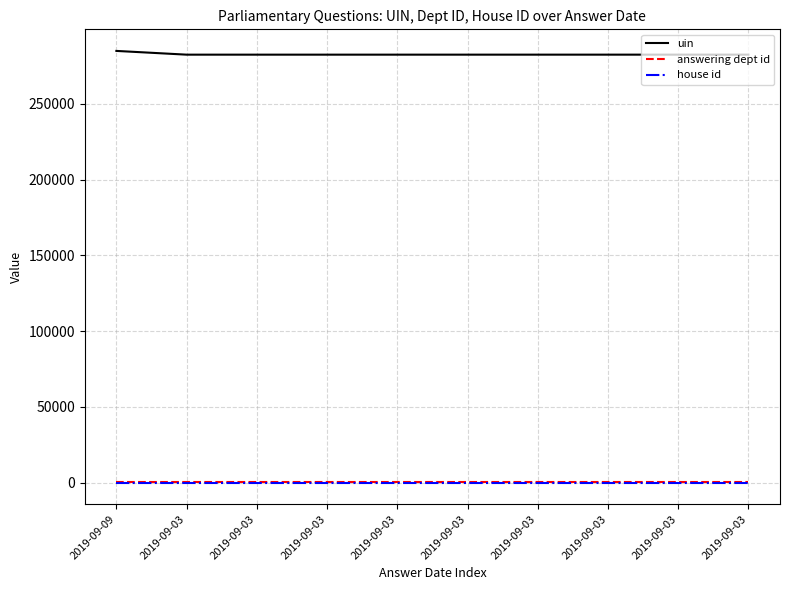

Does the chart display data point markers on the line(s)?

No